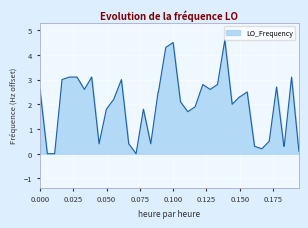

What is the greatest value displayed?

4.6